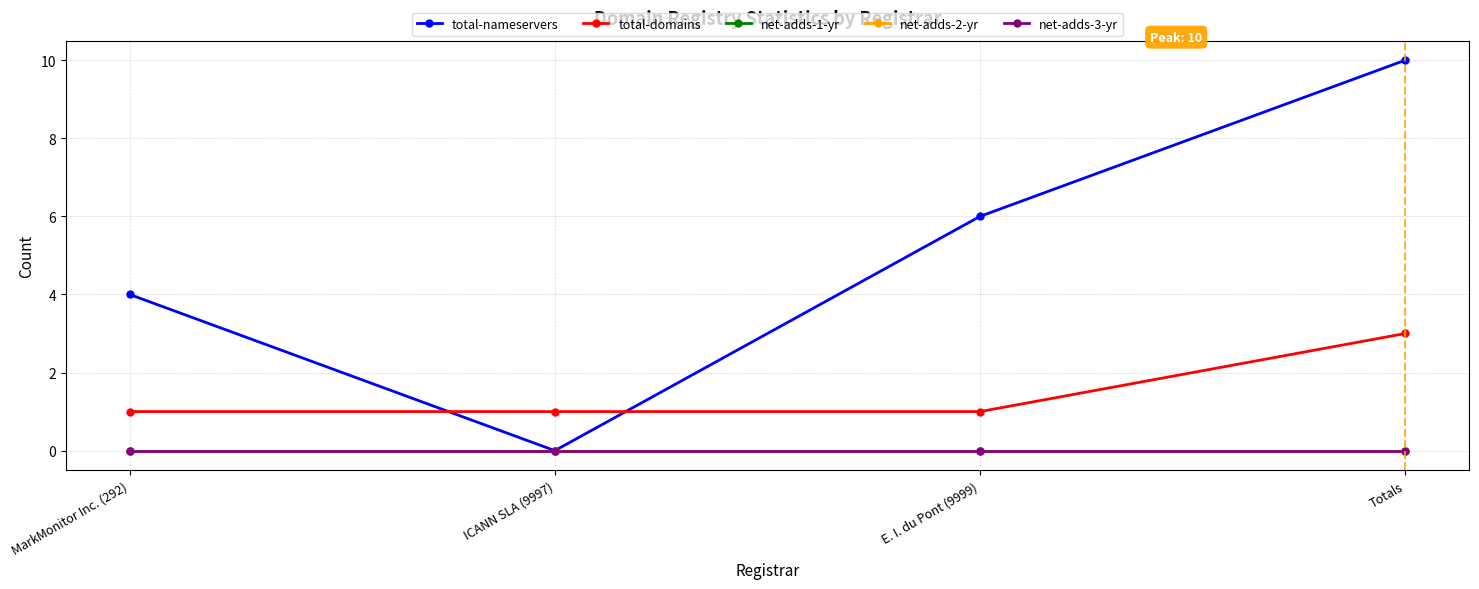

Does the chart have visible grid lines?

Yes